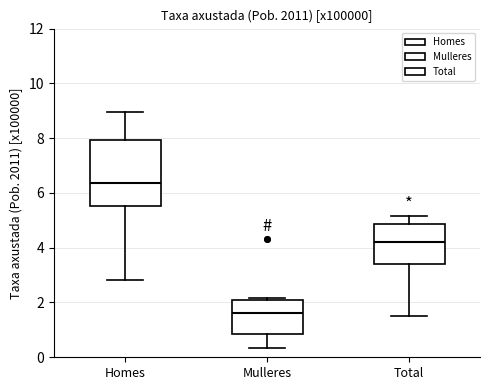

Comparing the boxes themselves (not the whiskers), which one is the tallest?

Homes